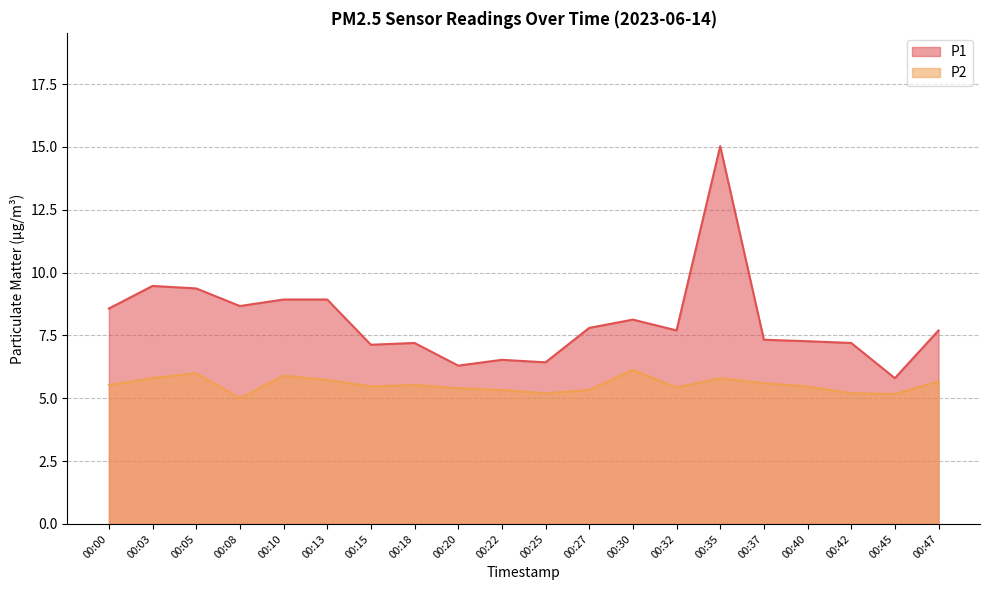

How many lines are shown in the chart?

2